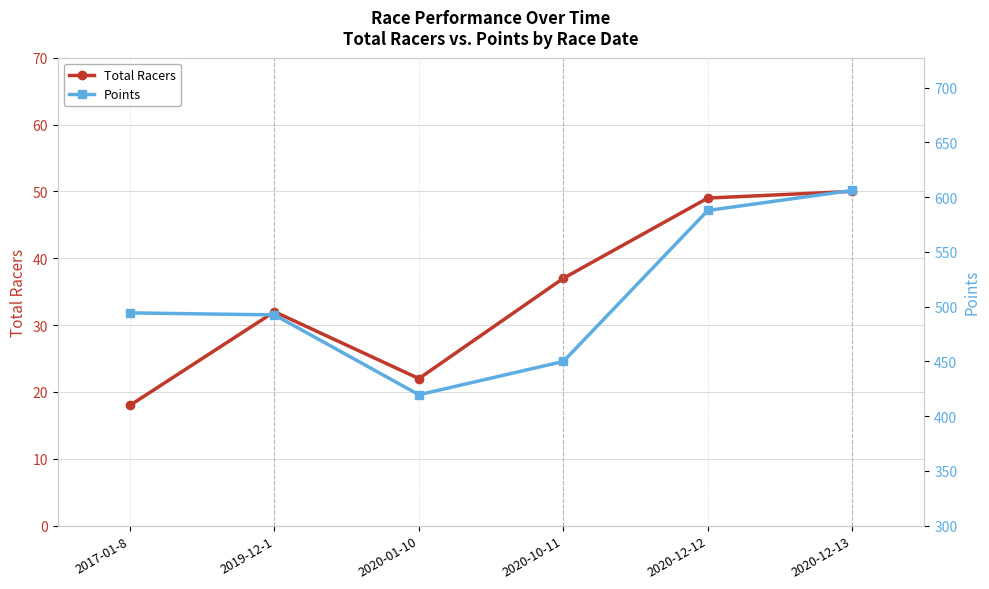

What is the value of the Points point at the 1st from the left?

494.3